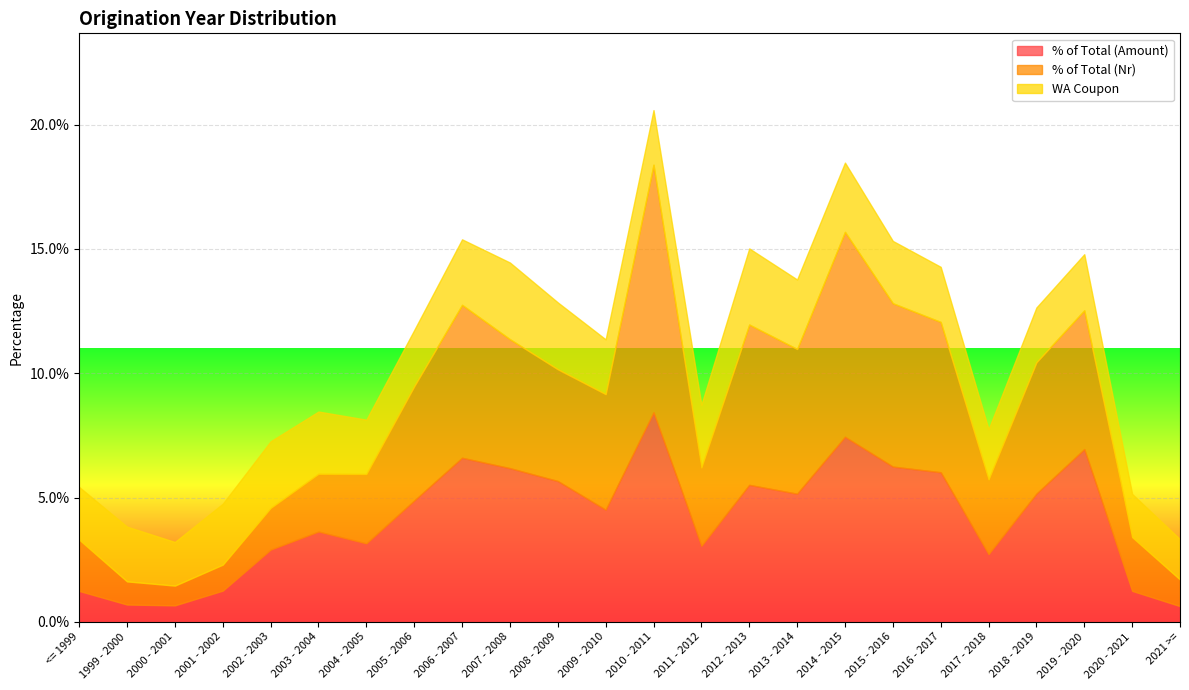

Which series has the widest spread of values?

% of Total (Nr)